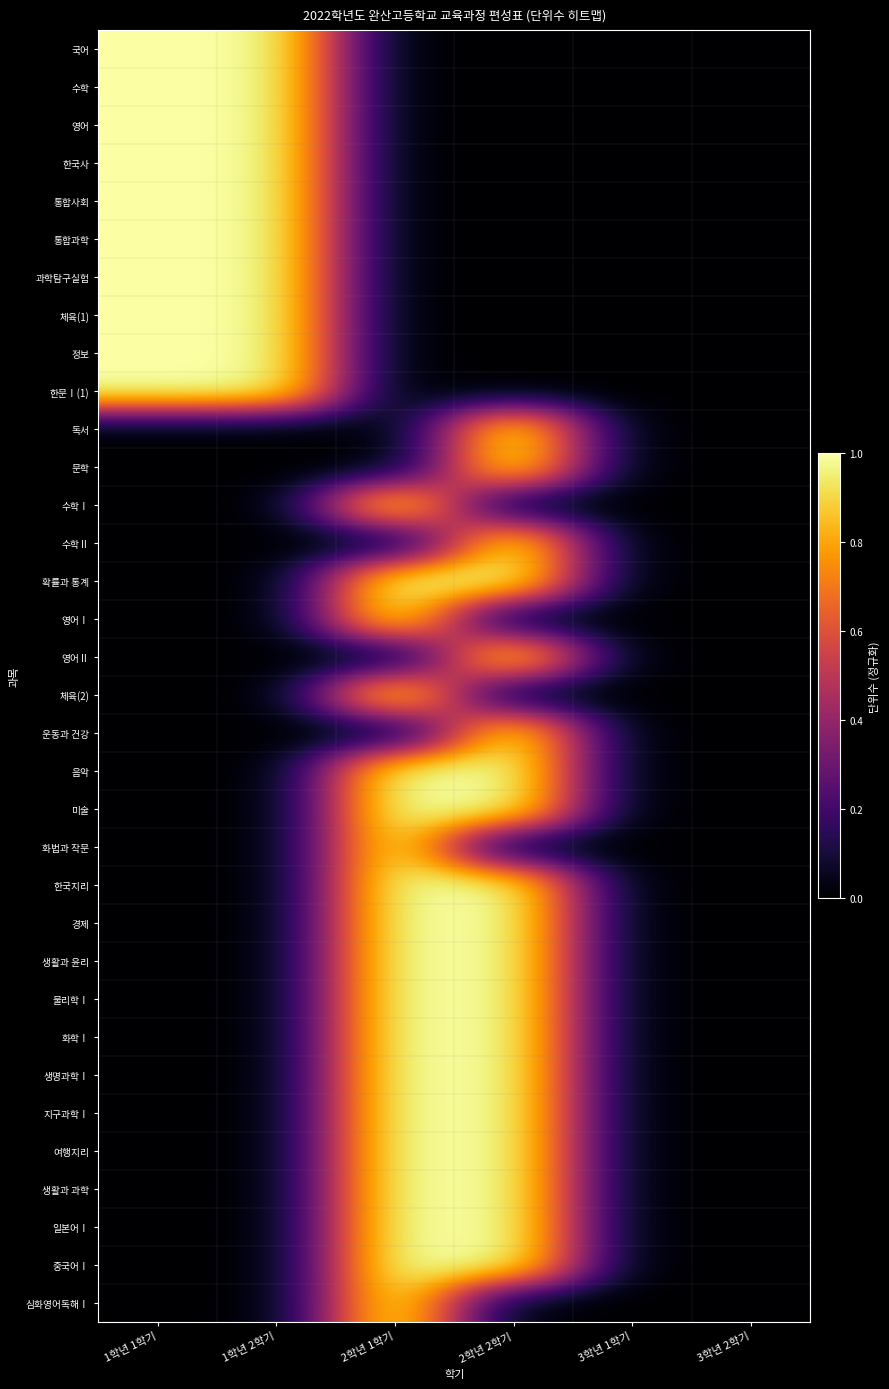

Reading left to right, transcribe all the data shown in this chart.

국어: 1학년 1학기=1	1학년 2학기=1	2학년 1학기=0	2학년 2학기=0	3학년 1학기=0	3학년 2학기=0
수학: 1학년 1학기=1	1학년 2학기=1	2학년 1학기=0	2학년 2학기=0	3학년 1학기=0	3학년 2학기=0
영어: 1학년 1학기=1	1학년 2학기=1	2학년 1학기=0	2학년 2학기=0	3학년 1학기=0	3학년 2학기=0
한국사: 1학년 1학기=1	1학년 2학기=1	2학년 1학기=0	2학년 2학기=0	3학년 1학기=0	3학년 2학기=0
통합사회: 1학년 1학기=1	1학년 2학기=1	2학년 1학기=0	2학년 2학기=0	3학년 1학기=0	3학년 2학기=0
통합과학: 1학년 1학기=1	1학년 2학기=1	2학년 1학기=0	2학년 2학기=0	3학년 1학기=0	3학년 2학기=0
과학탐구실험: 1학년 1학기=1	1학년 2학기=1	2학년 1학기=0	2학년 2학기=0	3학년 1학기=0	3학년 2학기=0
체육(1): 1학년 1학기=1	1학년 2학기=1	2학년 1학기=0	2학년 2학기=0	3학년 1학기=0	3학년 2학기=0
정보: 1학년 1학기=1	1학년 2학기=1	2학년 1학기=0	2학년 2학기=0	3학년 1학기=0	3학년 2학기=0
한문Ⅰ(1): 1학년 1학기=1	1학년 2학기=1	2학년 1학기=0	2학년 2학기=0	3학년 1학기=0	3학년 2학기=0
독서: 1학년 1학기=0	1학년 2학기=0	2학년 1학기=0	2학년 2학기=1	3학년 1학기=0	3학년 2학기=0
문학: 1학년 1학기=0	1학년 2학기=0	2학년 1학기=0	2학년 2학기=1	3학년 1학기=0	3학년 2학기=0
수학Ⅰ: 1학년 1학기=0	1학년 2학기=0	2학년 1학기=1	2학년 2학기=0	3학년 1학기=0	3학년 2학기=0
수학Ⅱ: 1학년 1학기=0	1학년 2학기=0	2학년 1학기=0	2학년 2학기=1	3학년 1학기=0	3학년 2학기=0
확률과 통계: 1학년 1학기=0	1학년 2학기=0	2학년 1학기=1	2학년 2학기=1	3학년 1학기=0	3학년 2학기=0
영어Ⅰ: 1학년 1학기=0	1학년 2학기=0	2학년 1학기=1	2학년 2학기=0	3학년 1학기=0	3학년 2학기=0
영어Ⅱ: 1학년 1학기=0	1학년 2학기=0	2학년 1학기=0	2학년 2학기=1	3학년 1학기=0	3학년 2학기=0
체육(2): 1학년 1학기=0	1학년 2학기=0	2학년 1학기=1	2학년 2학기=0	3학년 1학기=0	3학년 2학기=0
운동과 건강: 1학년 1학기=0	1학년 2학기=0	2학년 1학기=0	2학년 2학기=1	3학년 1학기=0	3학년 2학기=0
음악: 1학년 1학기=0	1학년 2학기=0	2학년 1학기=1	2학년 2학기=1	3학년 1학기=0	3학년 2학기=0
미술: 1학년 1학기=0	1학년 2학기=0	2학년 1학기=1	2학년 2학기=1	3학년 1학기=0	3학년 2학기=0
화법과 작문: 1학년 1학기=0	1학년 2학기=0	2학년 1학기=1	2학년 2학기=0	3학년 1학기=0	3학년 2학기=0
한국지리: 1학년 1학기=0	1학년 2학기=0	2학년 1학기=1	2학년 2학기=1	3학년 1학기=0	3학년 2학기=0
경제: 1학년 1학기=0	1학년 2학기=0	2학년 1학기=1	2학년 2학기=1	3학년 1학기=0	3학년 2학기=0
생활과 윤리: 1학년 1학기=0	1학년 2학기=0	2학년 1학기=1	2학년 2학기=1	3학년 1학기=0	3학년 2학기=0
물리학Ⅰ: 1학년 1학기=0	1학년 2학기=0	2학년 1학기=1	2학년 2학기=1	3학년 1학기=0	3학년 2학기=0
화학Ⅰ: 1학년 1학기=0	1학년 2학기=0	2학년 1학기=1	2학년 2학기=1	3학년 1학기=0	3학년 2학기=0
생명과학Ⅰ: 1학년 1학기=0	1학년 2학기=0	2학년 1학기=1	2학년 2학기=1	3학년 1학기=0	3학년 2학기=0
지구과학Ⅰ: 1학년 1학기=0	1학년 2학기=0	2학년 1학기=1	2학년 2학기=1	3학년 1학기=0	3학년 2학기=0
여행지리: 1학년 1학기=0	1학년 2학기=0	2학년 1학기=1	2학년 2학기=1	3학년 1학기=0	3학년 2학기=0
생활과 과학: 1학년 1학기=0	1학년 2학기=0	2학년 1학기=1	2학년 2학기=1	3학년 1학기=0	3학년 2학기=0
일본어Ⅰ: 1학년 1학기=0	1학년 2학기=0	2학년 1학기=1	2학년 2학기=1	3학년 1학기=0	3학년 2학기=0
중국어Ⅰ: 1학년 1학기=0	1학년 2학기=0	2학년 1학기=1	2학년 2학기=1	3학년 1학기=0	3학년 2학기=0
심화영어독해Ⅰ: 1학년 1학기=0	1학년 2학기=0	2학년 1학기=1	2학년 2학기=0	3학년 1학기=0	3학년 2학기=0